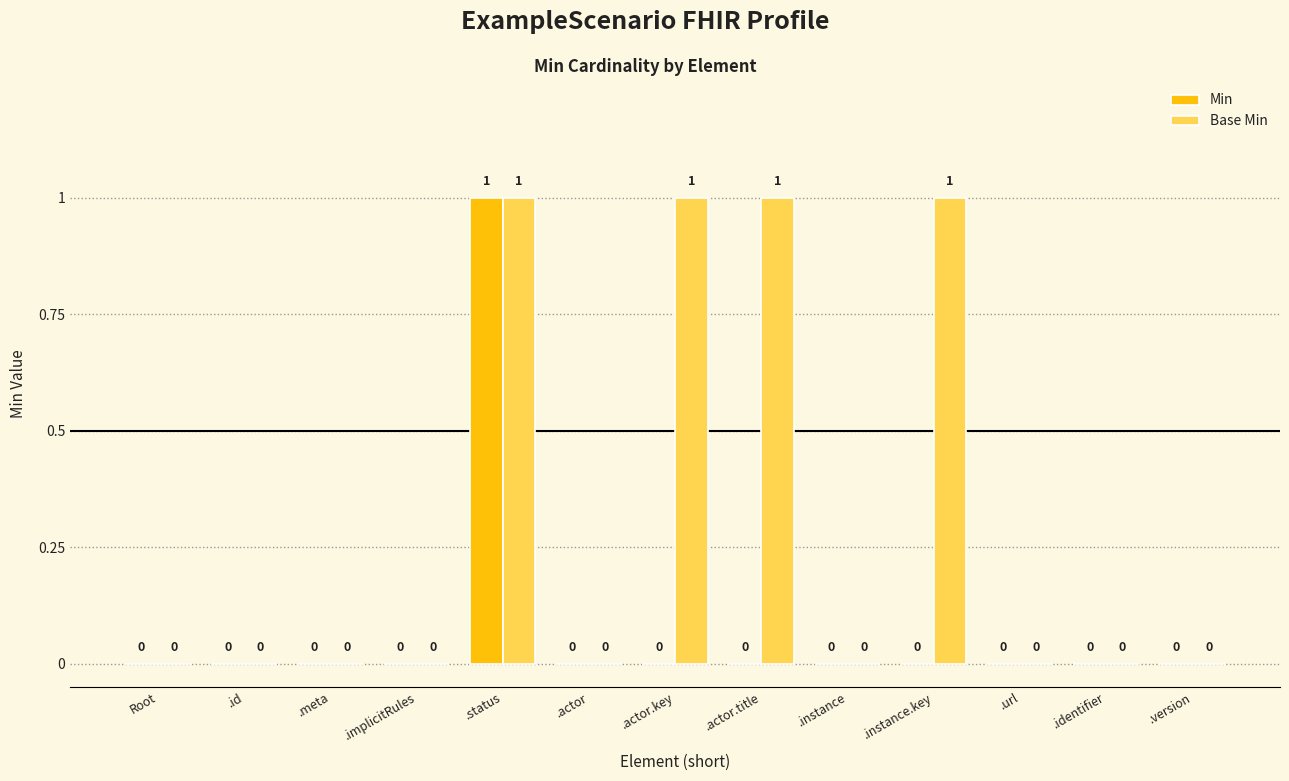

How many groups of bars are there?

13